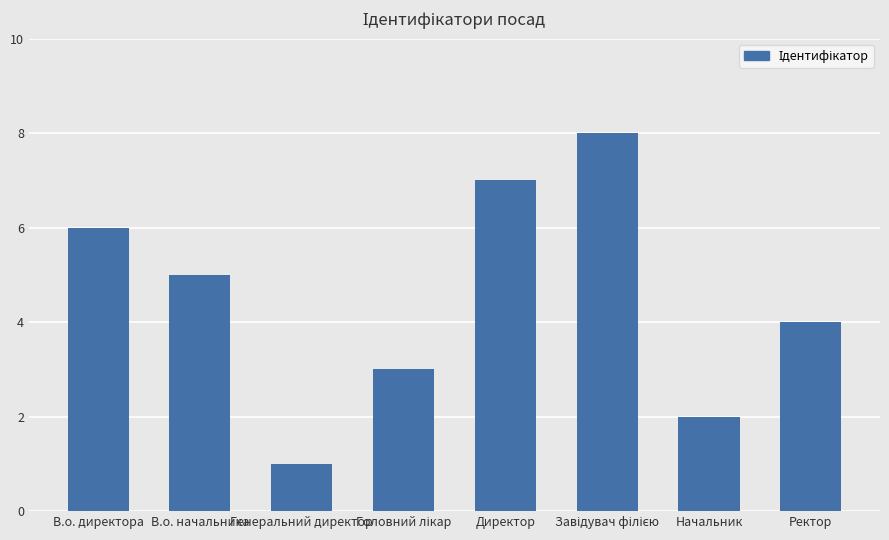

Where is the data nearest to the value 4?

Ректор